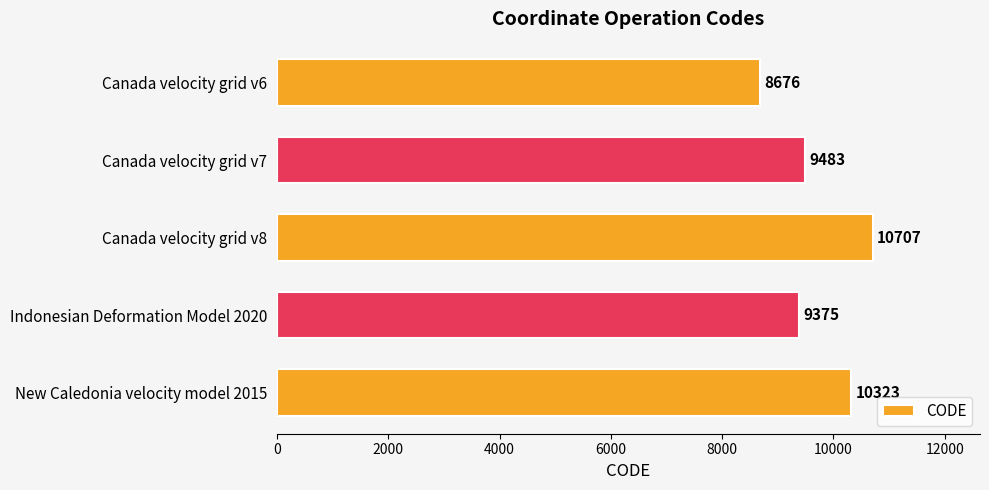

What is the ratio of the value at New Caledonia velocity model 2015 to the value at Indonesian Deformation Model 2020?

1.1